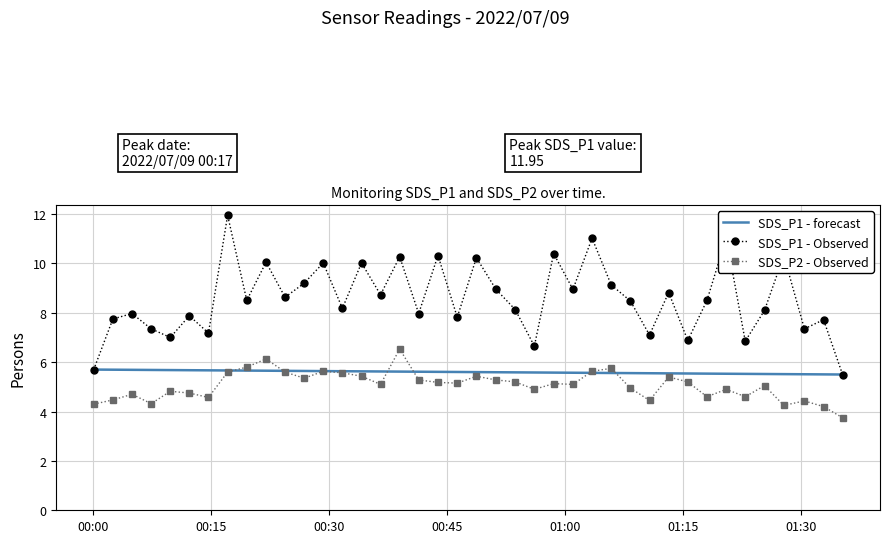

Which series has the widest spread of values?

SDS_P1 - Observed